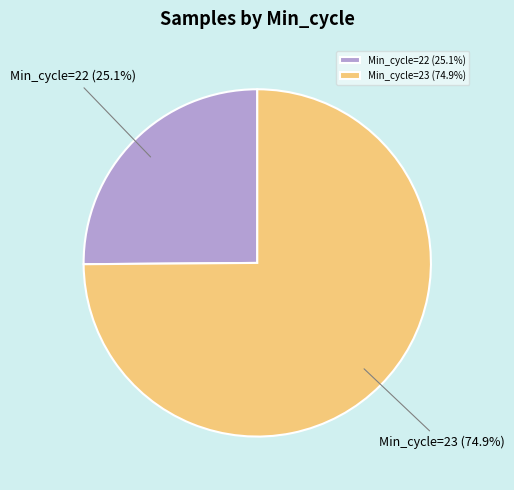

Approximately how many times larger is the value at Min_cycle=22 (25.1%) compared to Min_cycle=23 (74.9%)?

0.3